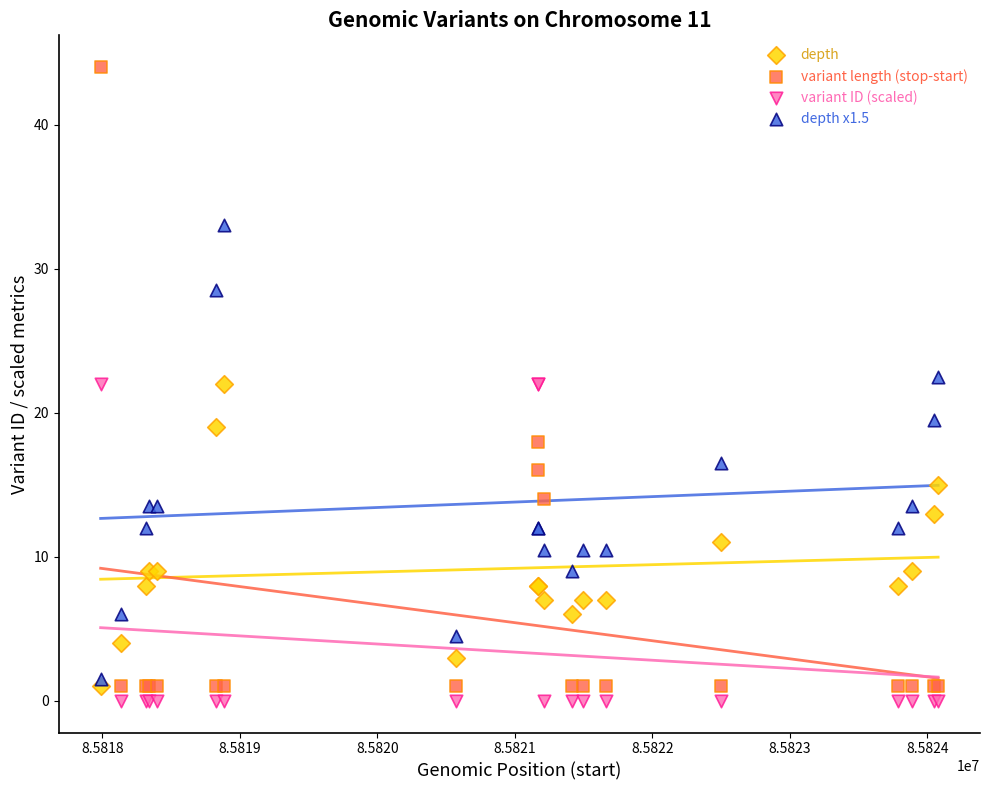

Which series reaches the maximum Y coordinate?

variant length (stop-start)